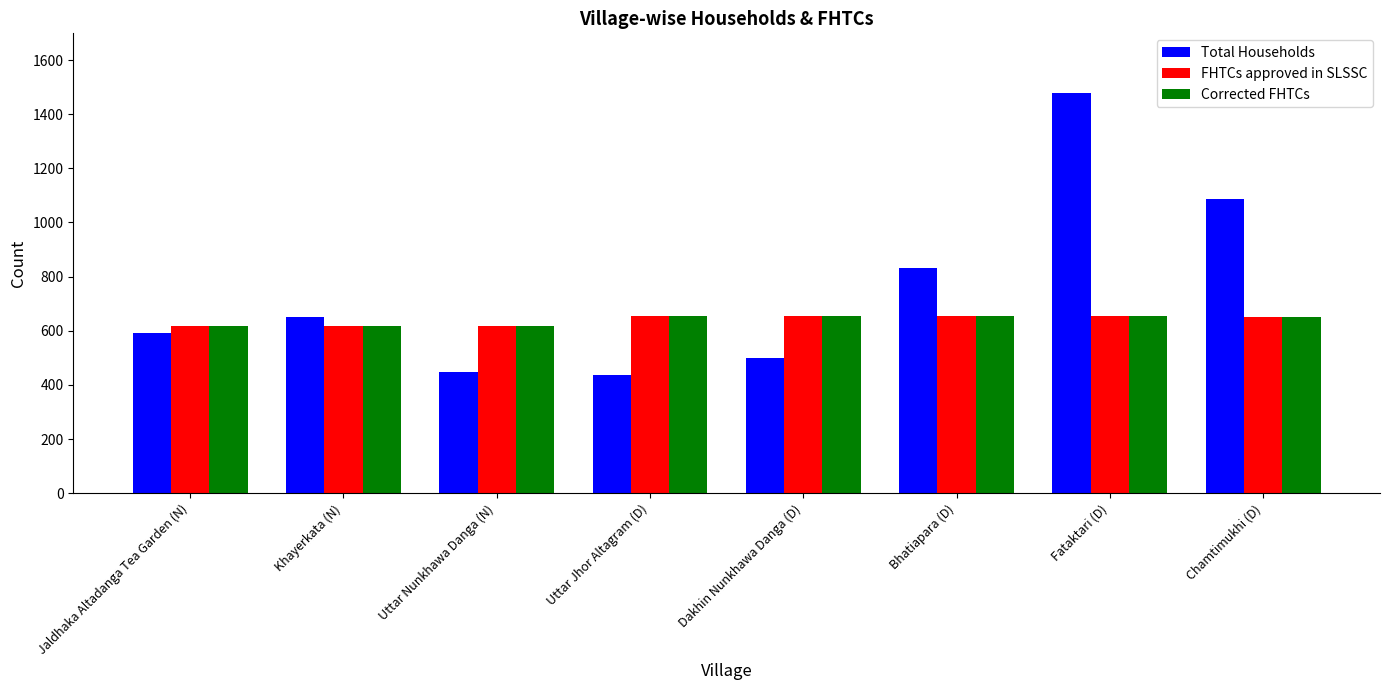

The Corrected FHTCs series shows 1050 at Chamtimukhi (D). True or false?

False